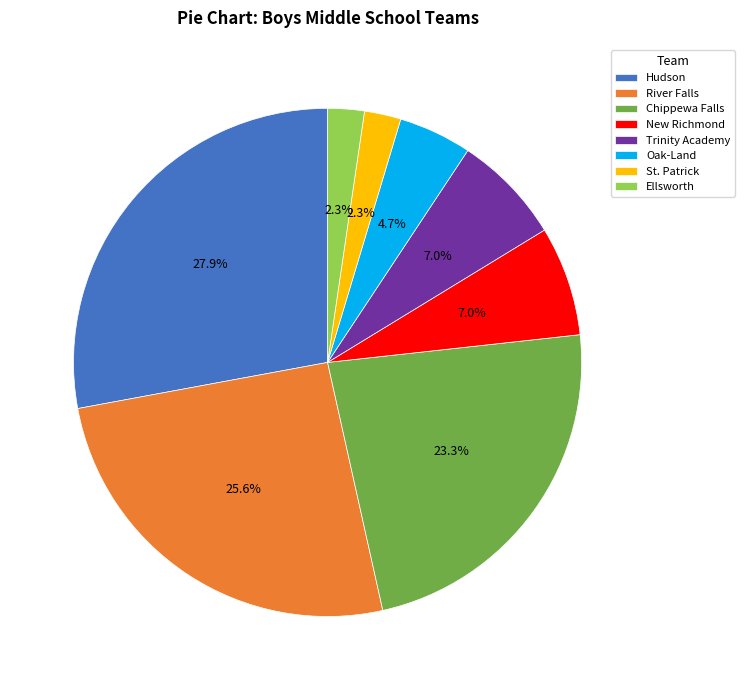

The New Richmond slice represents 7% of the pie. True or false?

True